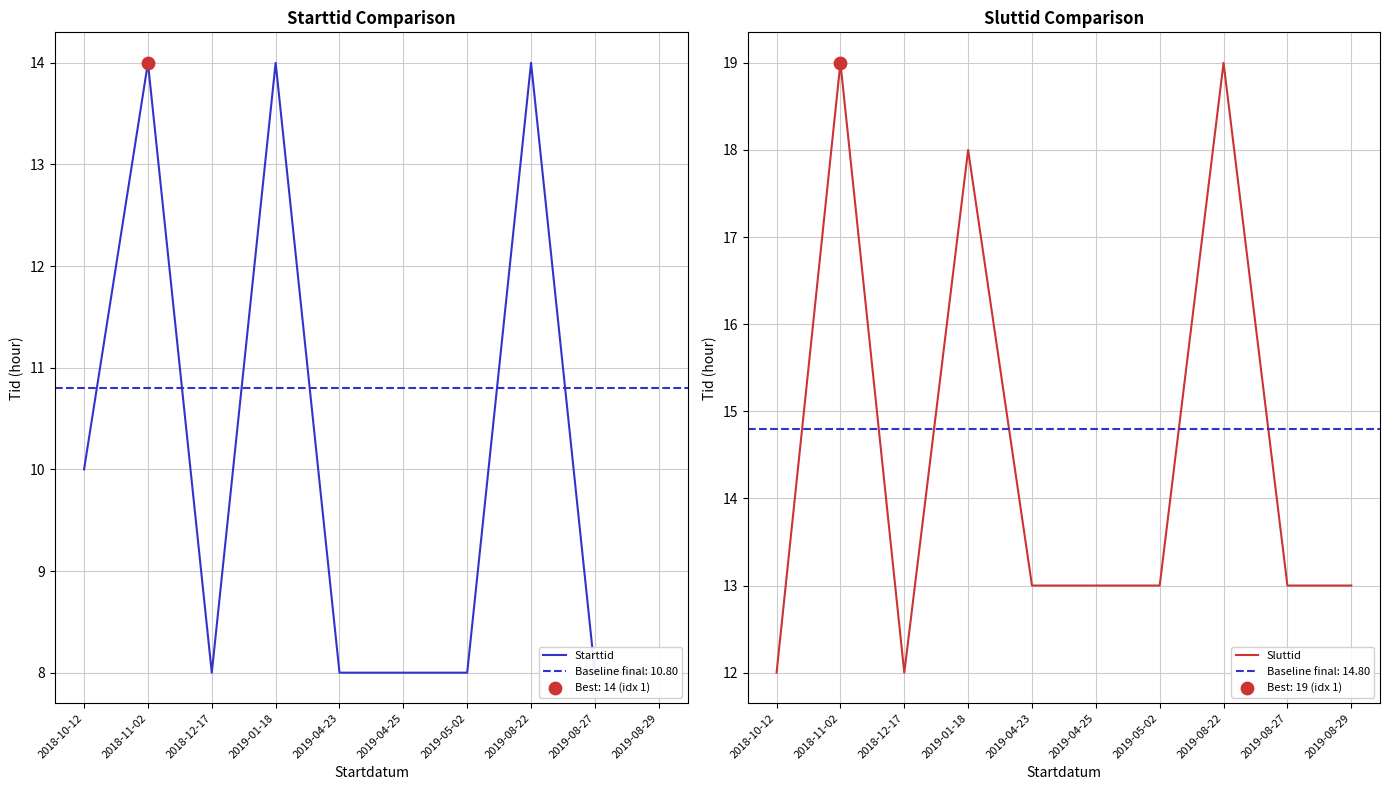

Which series has the largest total across all categories?

Sluttid